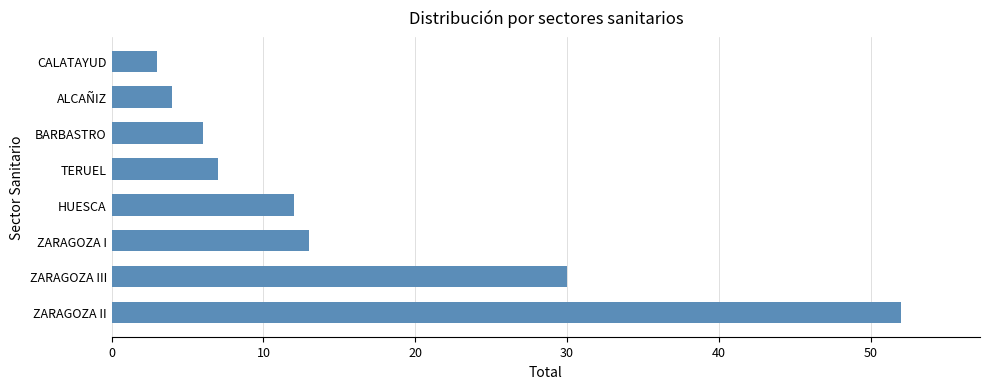

Reading bottom to top, list all the values displayed in this chart.

52	30	13	12	7	6	4	3